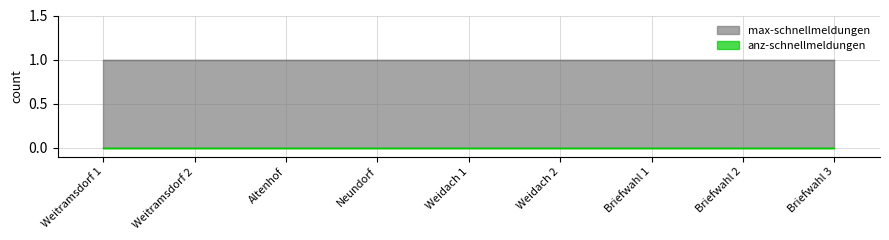

True or false: anz-schnellmeldungen and max-schnellmeldungen intersect in this chart.

False